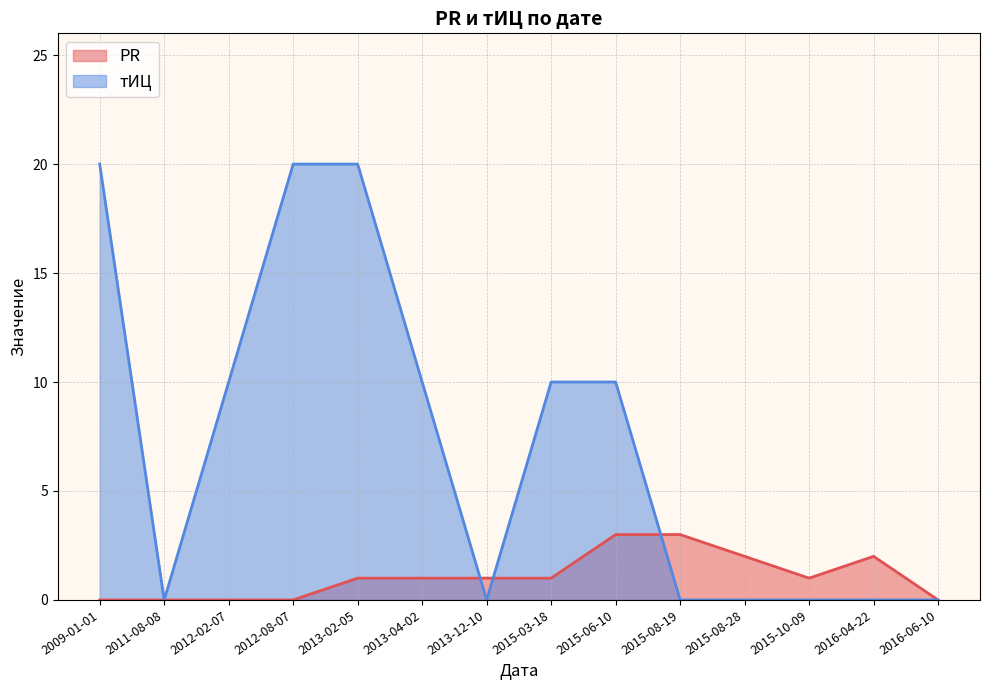

At which category is the sum across all series the highest?

2013-02-05